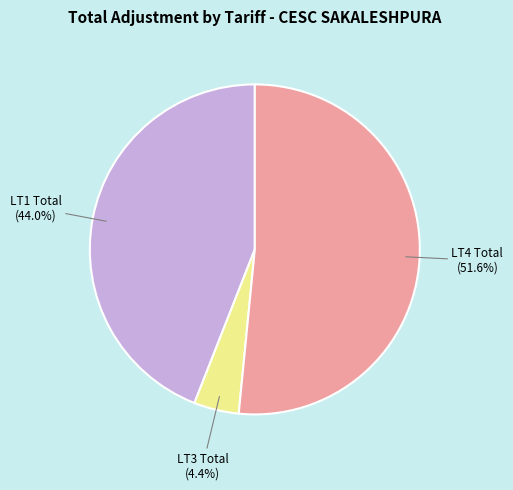

How much of the chart is everything except LT4 Total?

48.4%